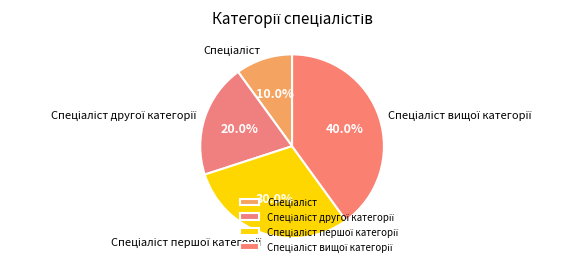

Is there a majority slice in this chart?

No